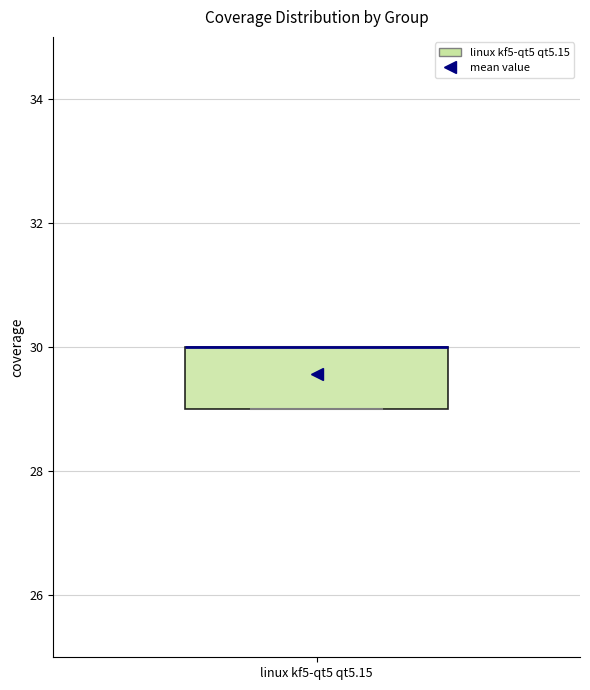

Where is the upper edge of the box for linux kf5-qt5 qt5.15 on the y-axis? The values are not printed on the chart, so give them approximately, as read against the axis.

30